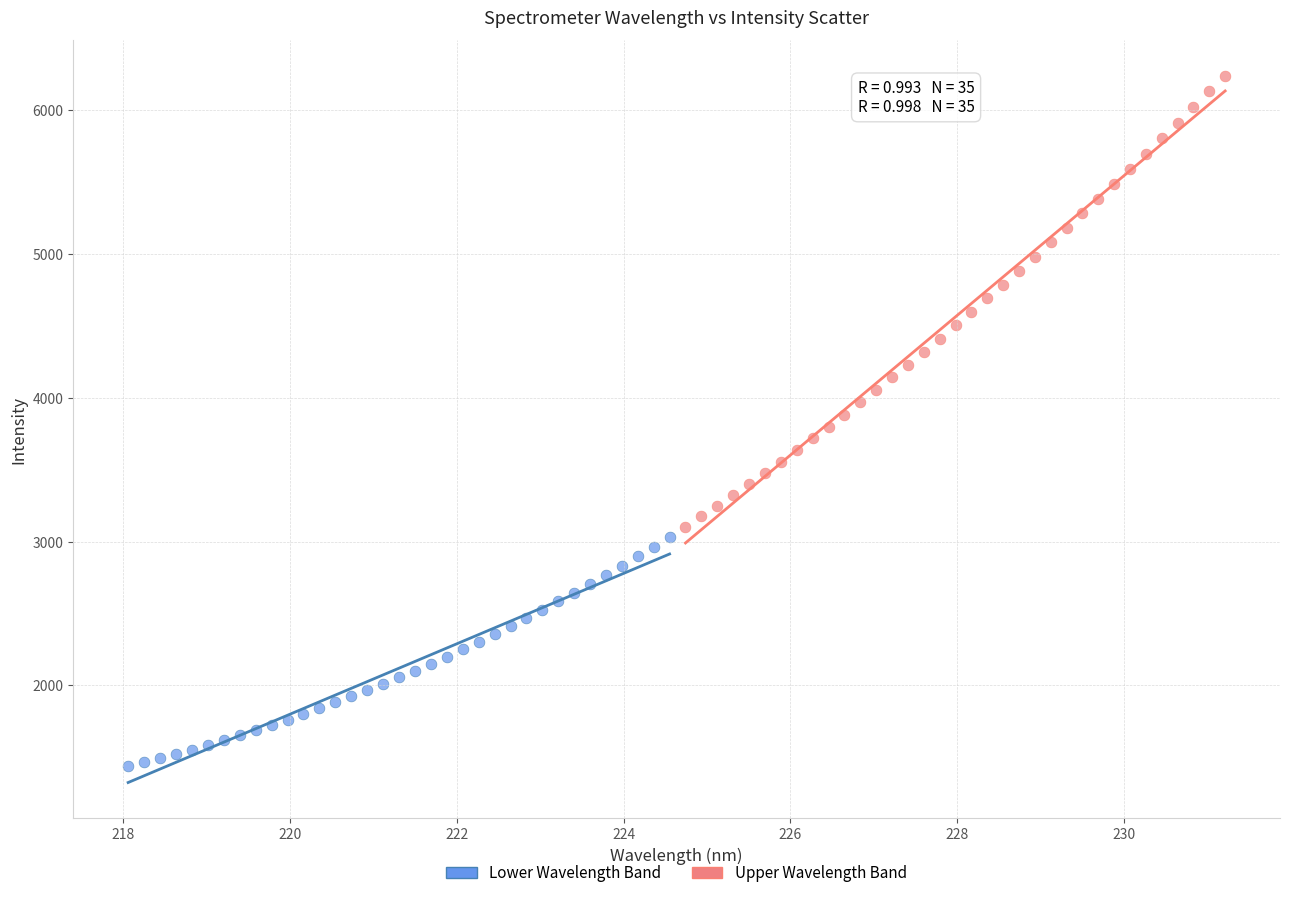

Which series reaches the minimum Y coordinate?

Lower Wavelength Band